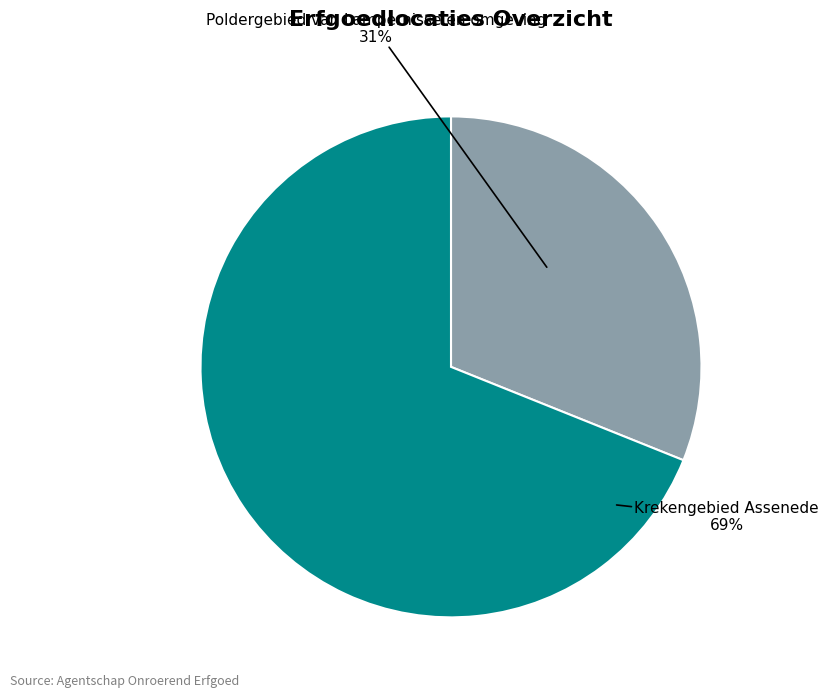

Does Krekengebied Assenede represent more than half of the total?

Yes